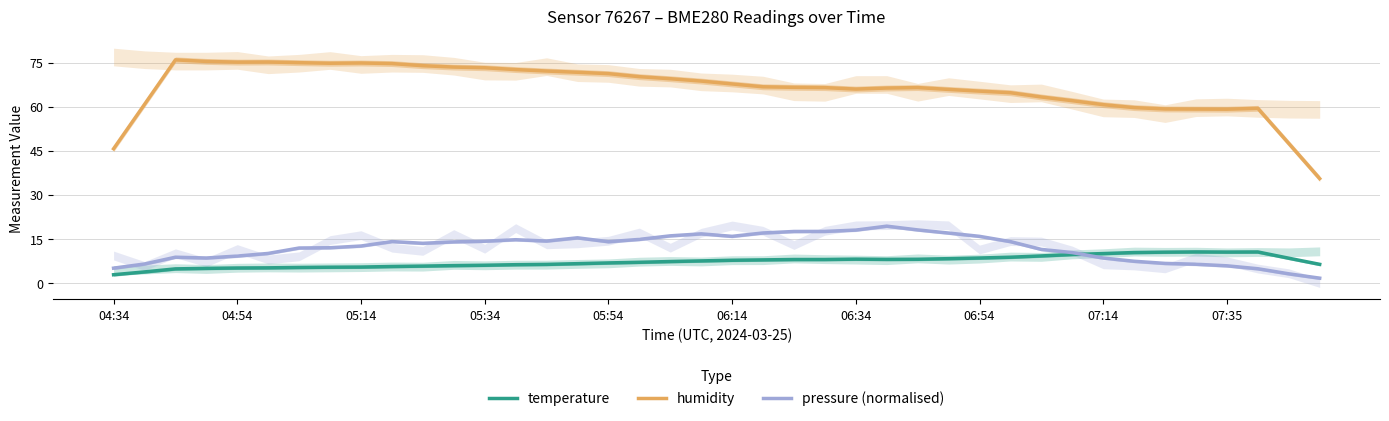

Which series has the largest total across all categories?

humidity